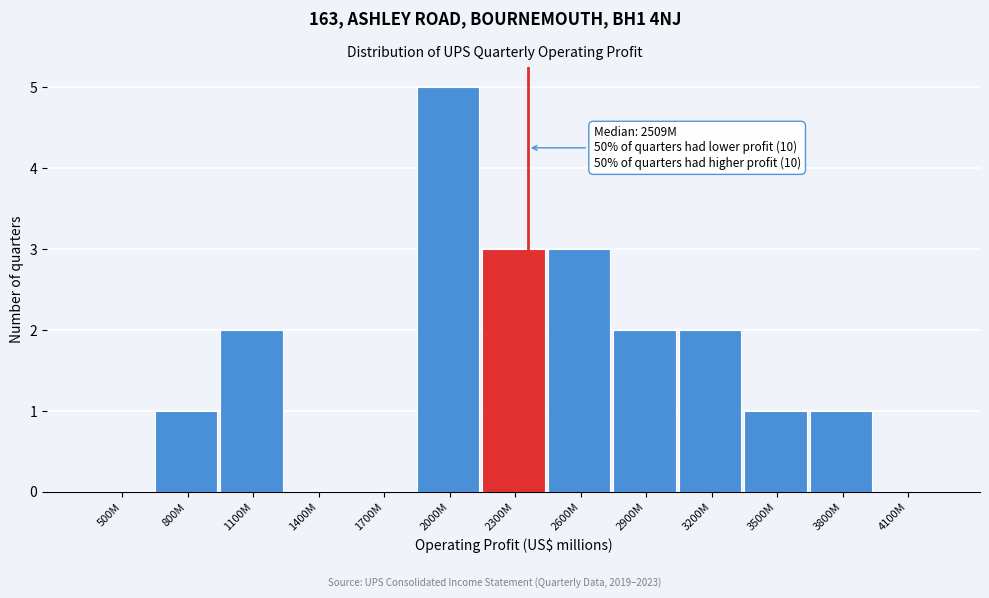

Reading left to right, transcribe all the data shown in this chart.

500M=0	800M=1	1100M=2	1400M=0	1700M=0	2000M=5	2300M=3	2600M=3	2900M=2	3200M=2	3500M=1	3800M=1	4100M=0